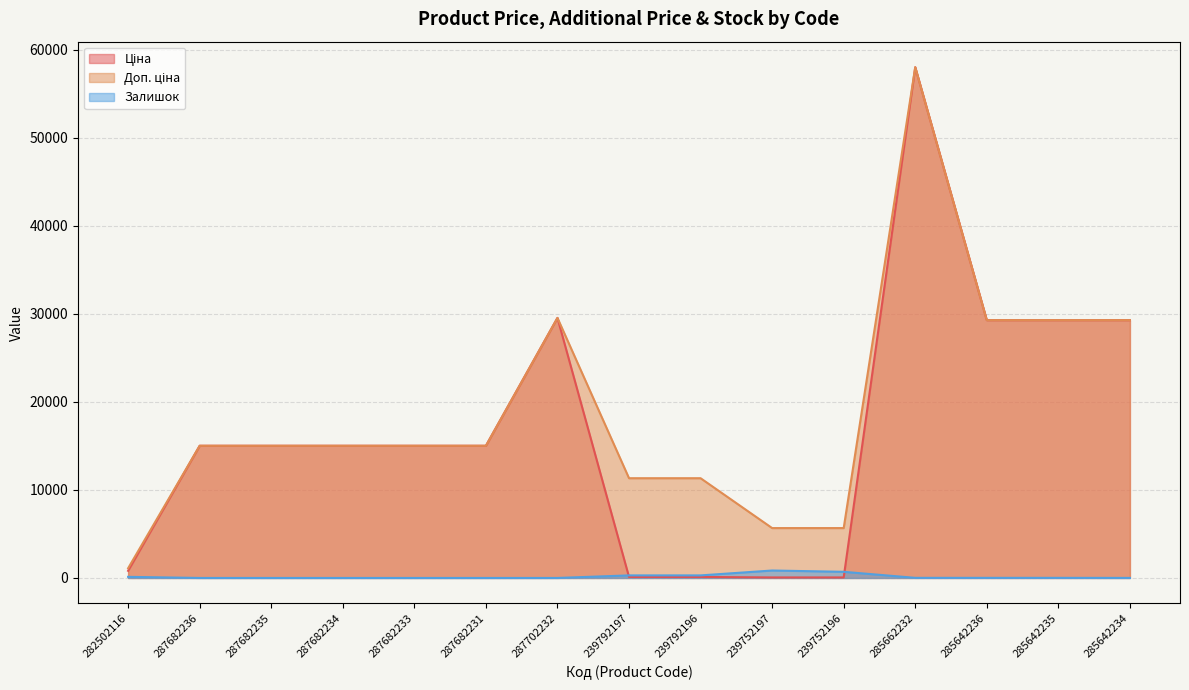

True or false: Залишок has a value of 0.0 at 287682234.

True